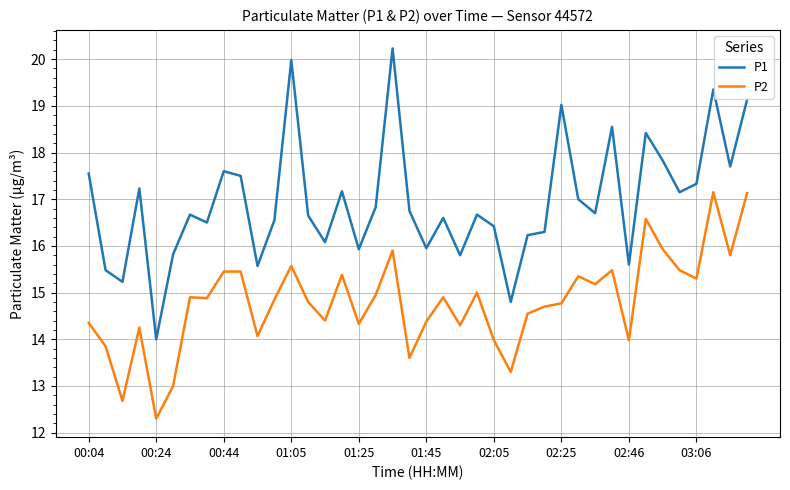

List the series in order of their overall mean, lowest first.

P2, P1